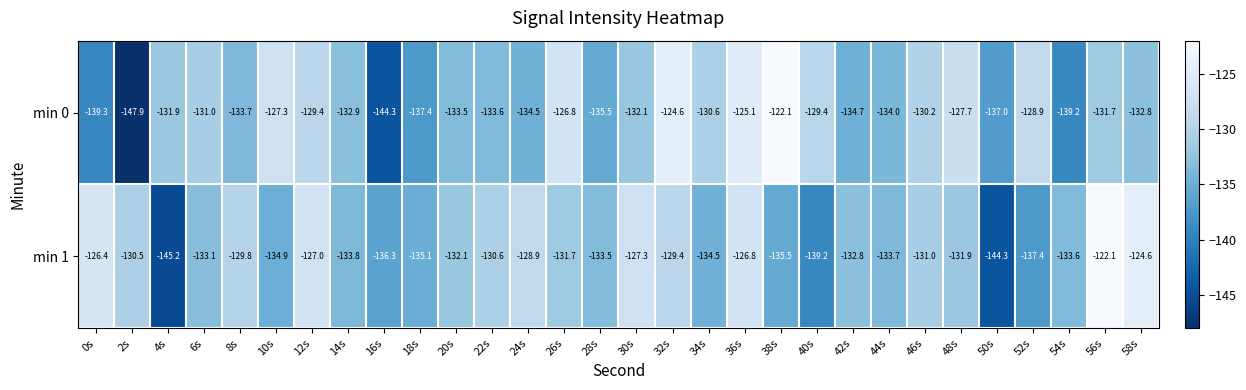

Rank the series by their average value, from highest to lowest.

min 1, min 0